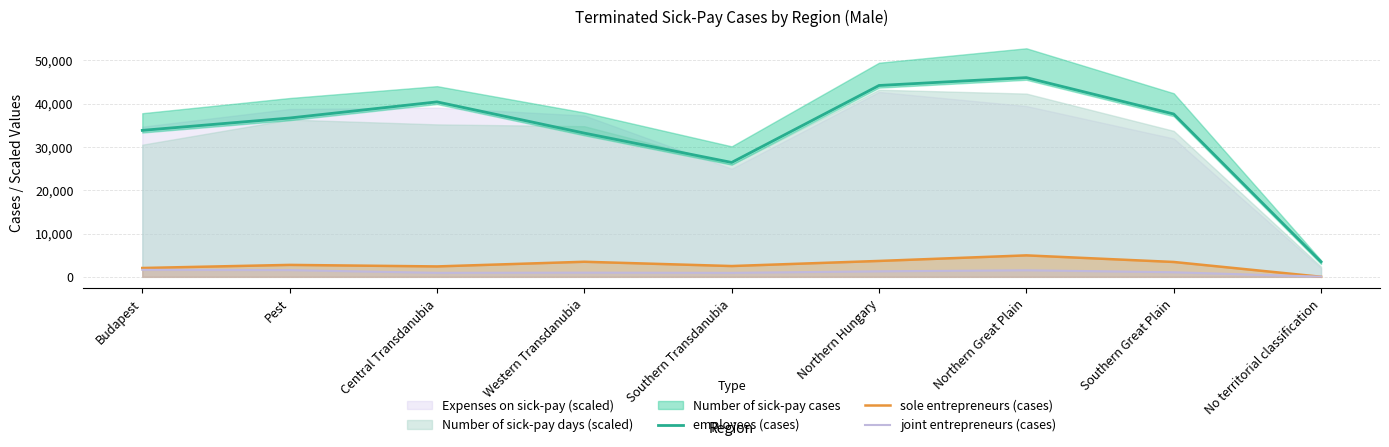

At which category does the chart reach its peak across all series?

Northern Great Plain